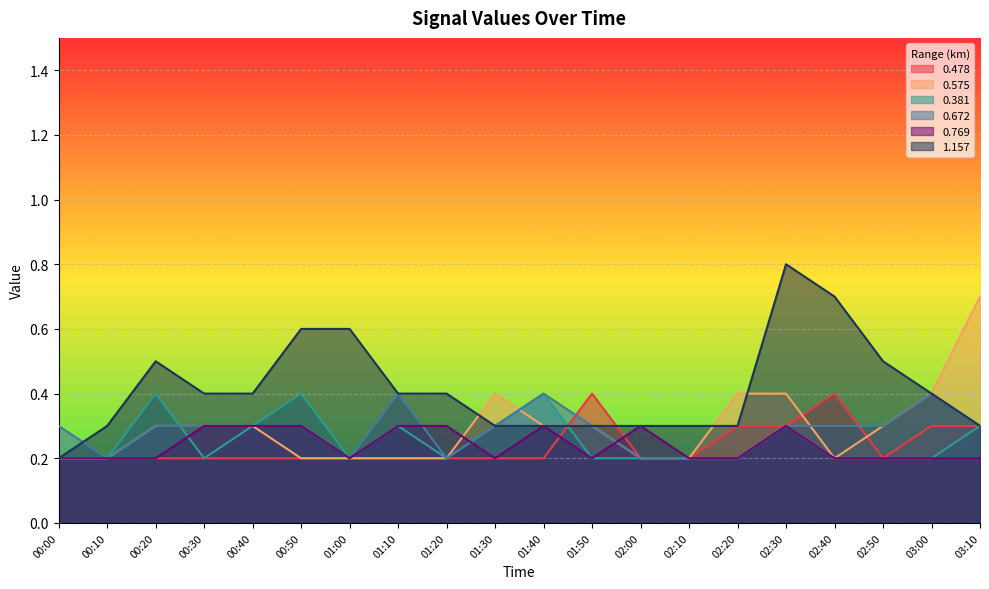

Read the 0.769 value at 00:50.

0.3